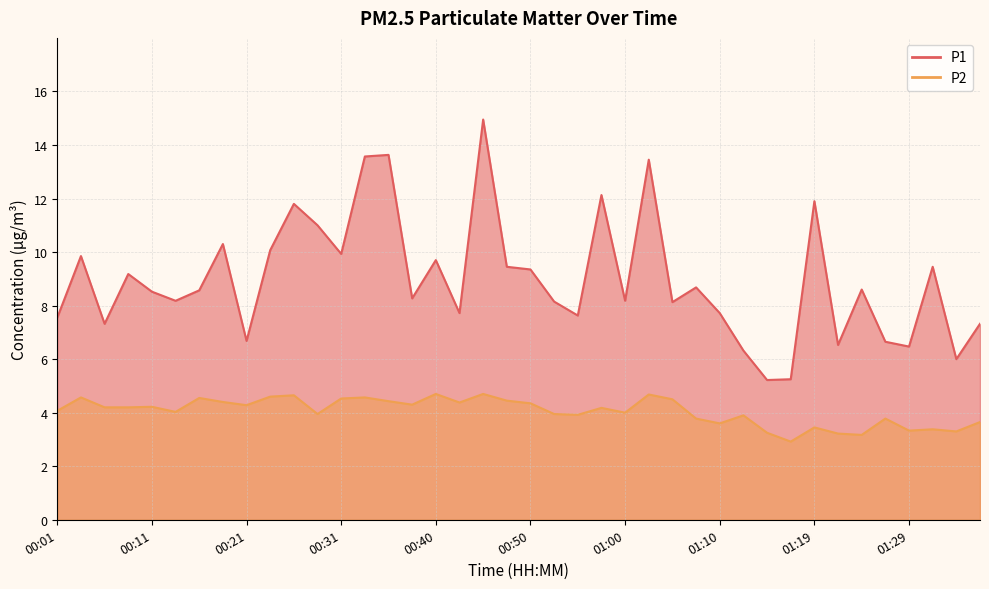

What is the label of the 9th point from the left?

00:21